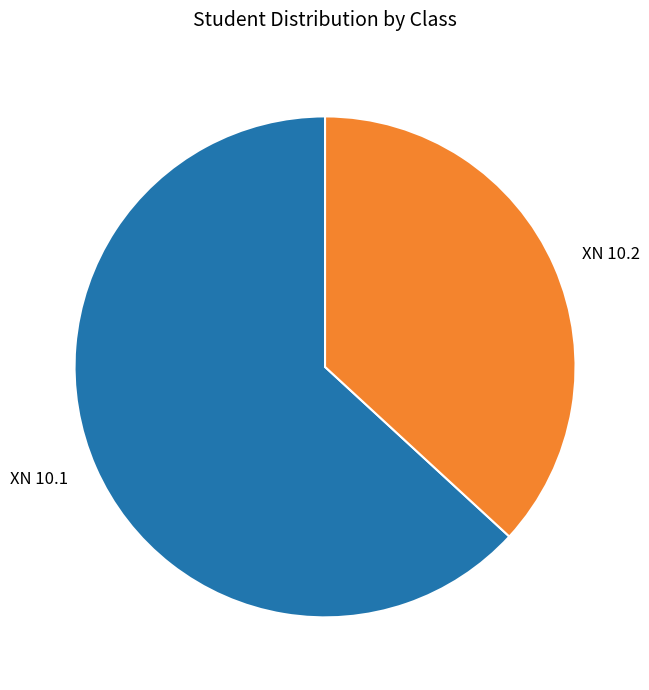

Rank the categories by value from lowest to highest.

XN 10.2, XN 10.1